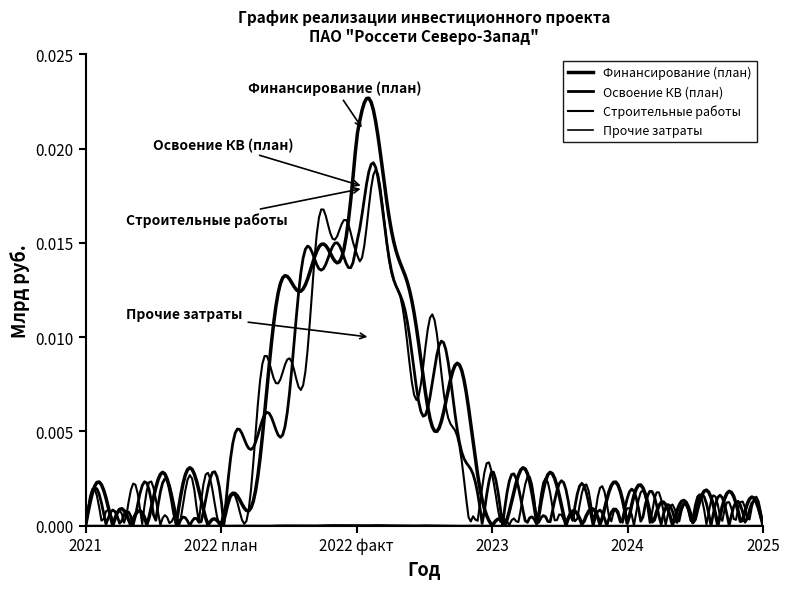

Is this an area chart (filled region under the line)?

No